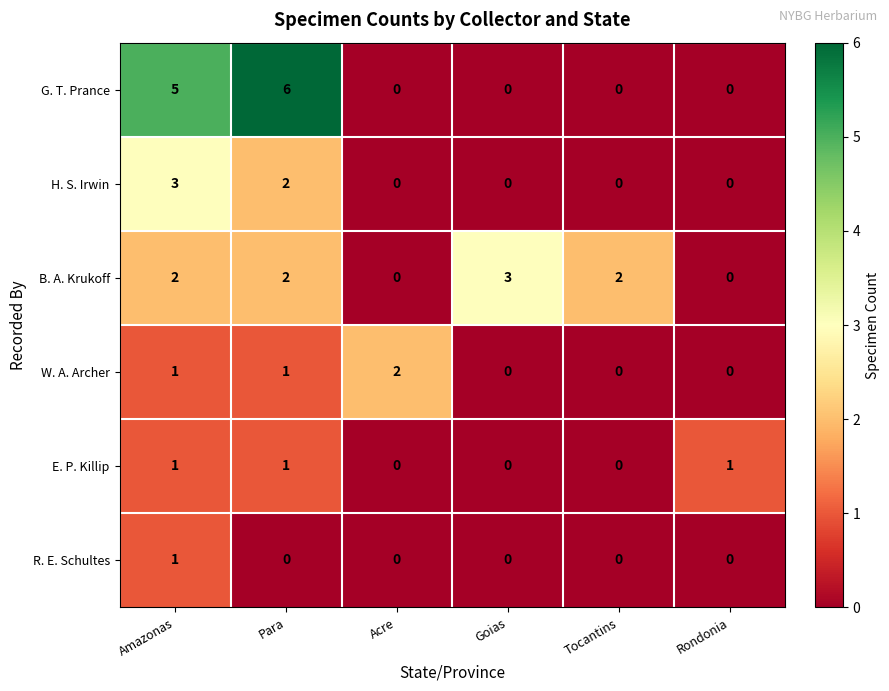

Which series has the widest spread of values?

G. T. Prance